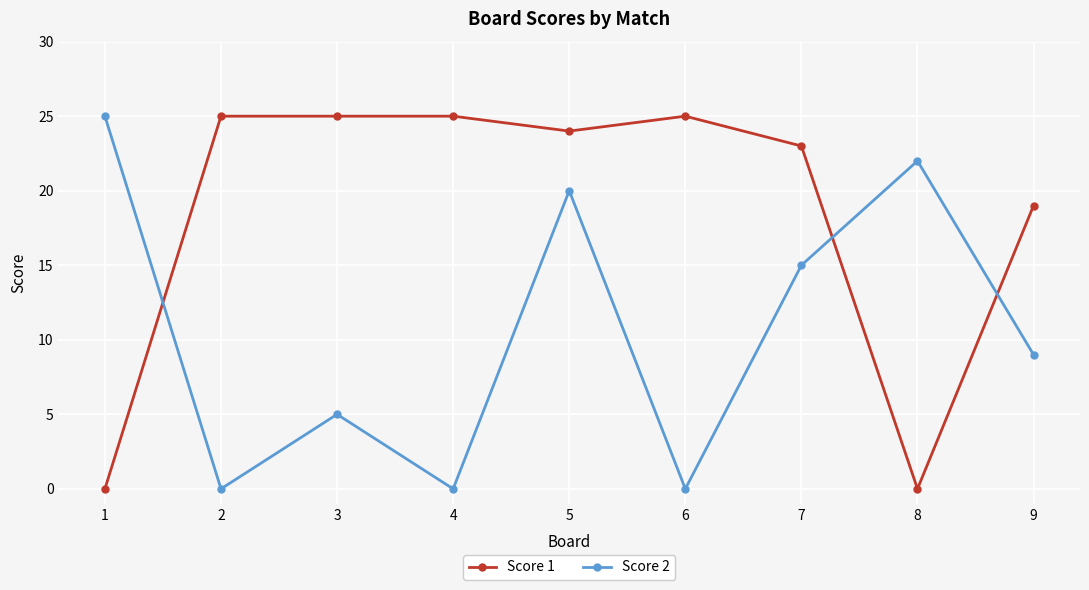

Between which two adjacent categories do Score 1 and Score 2 first intersect?

1 and 2